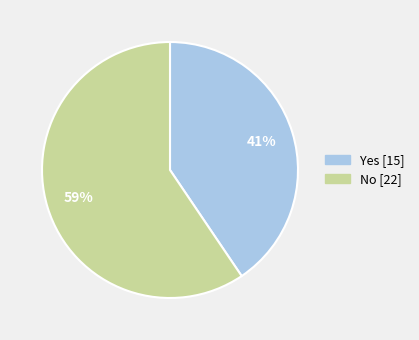

How many segments does this pie chart have?

2